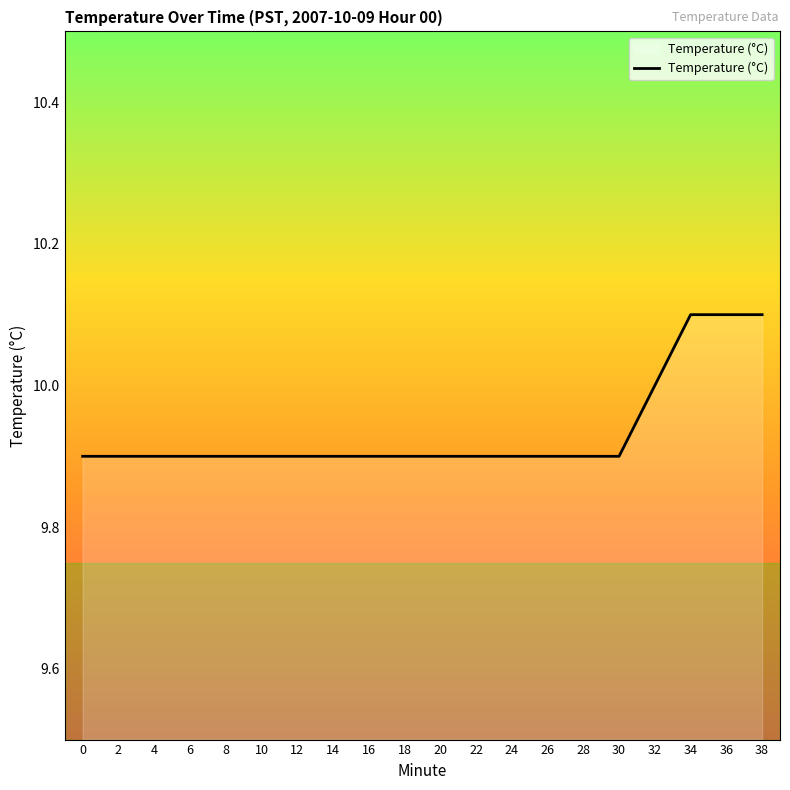

What is the difference between the maximum and minimum values?

0.2